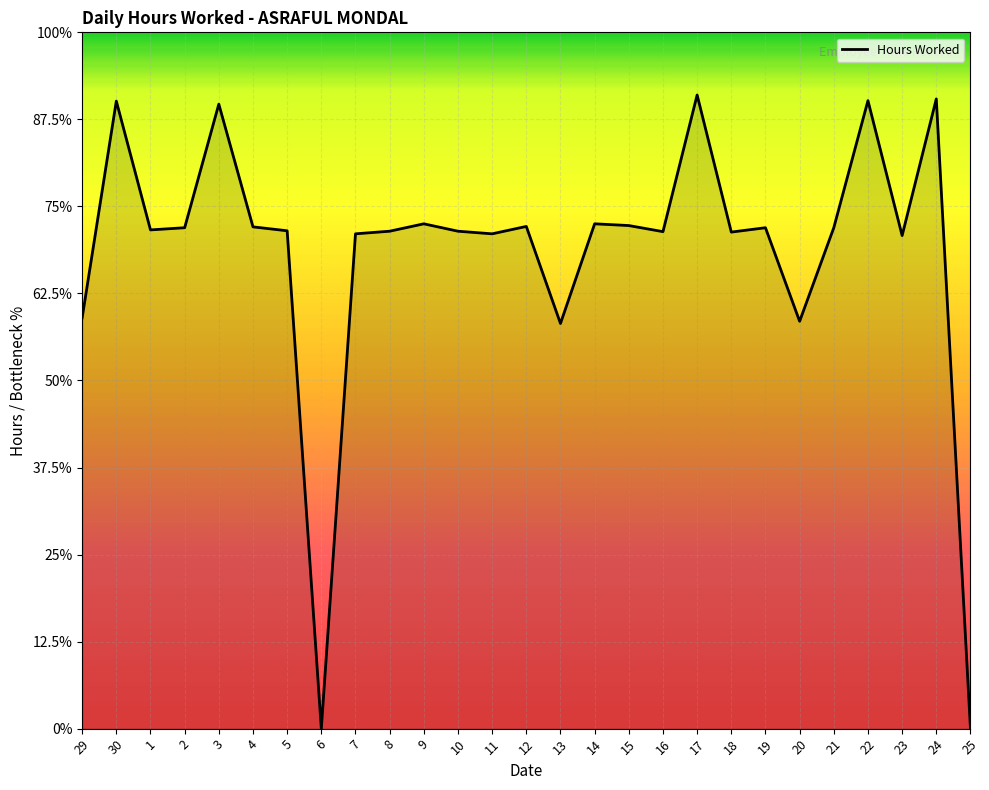

What is the label of the 4th point from the left?

2